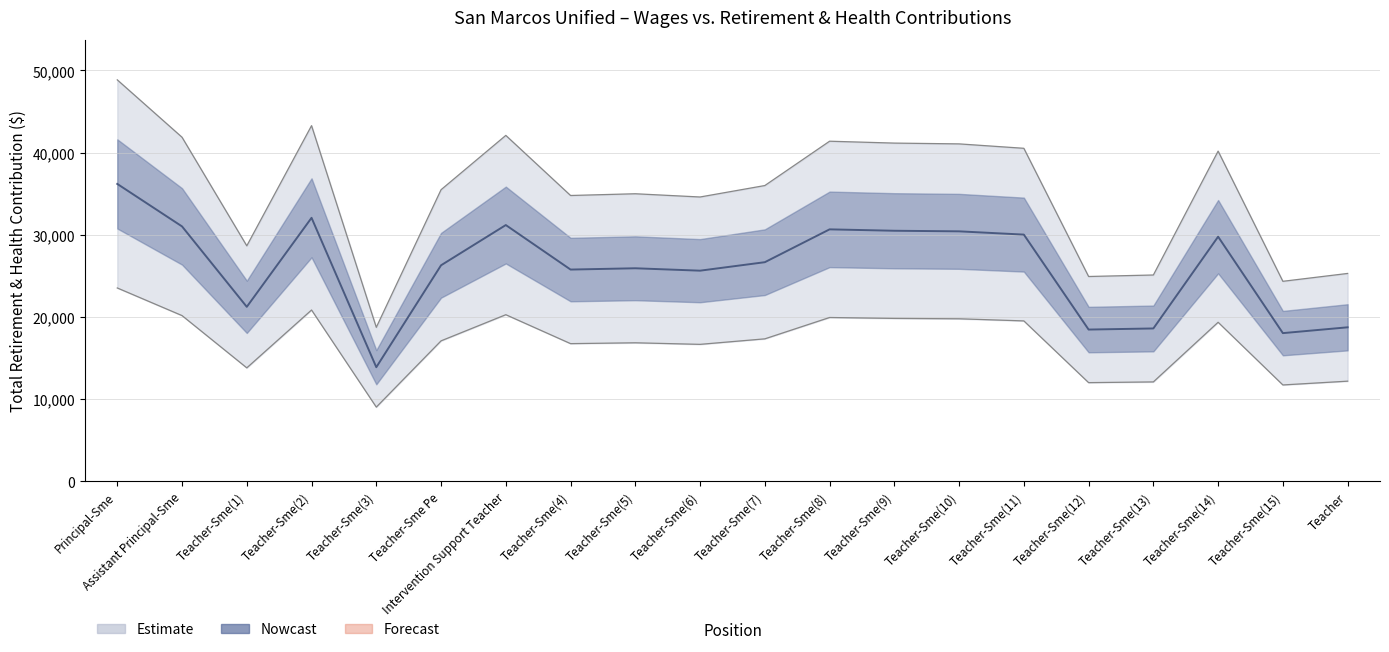

How many points are higher than both their immediate neighbors (excluding endpoints)?

5